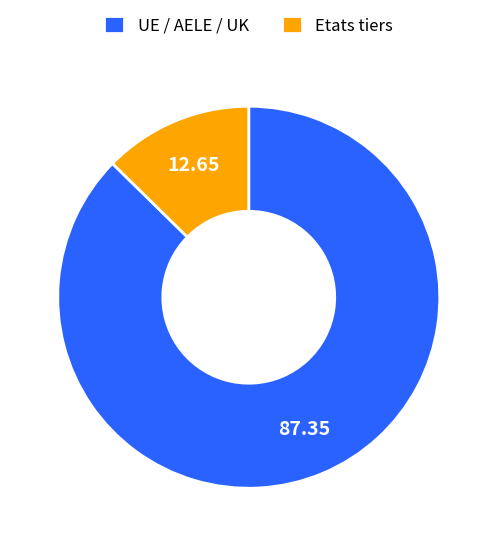

How many slices are in this pie chart?

2